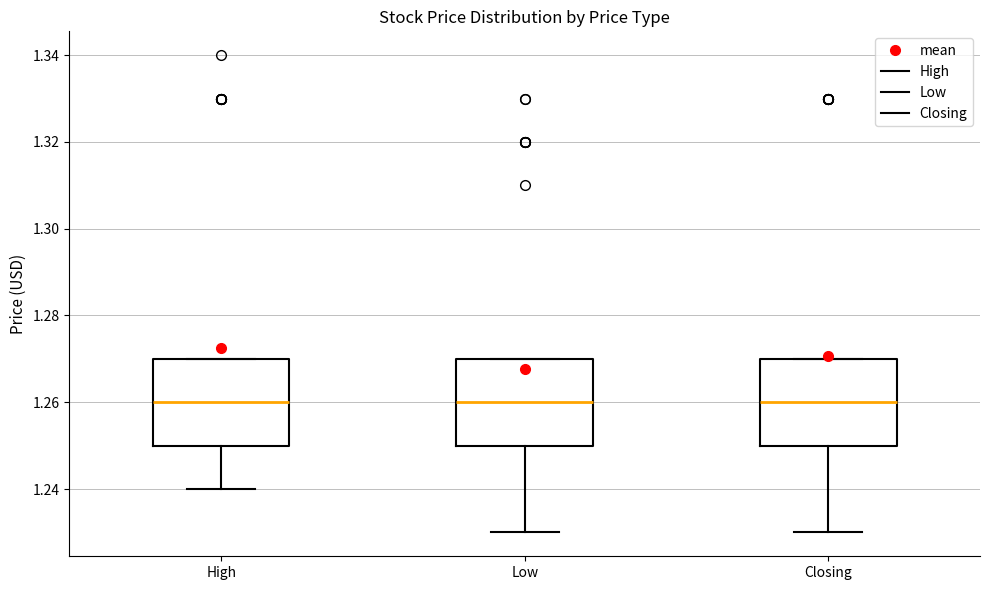

Reading left to right, transcribe this box plot: for each box, give where its median line is, the range the box spans, and where its two whiskers end, as read against the y-axis. The values are not printed on the chart, so give them approximately, as read against the axis.

High: median 1.26, box 1.25 to 1.27, whiskers 1.24 to 1.27
Low: median 1.26, box 1.25 to 1.27, whiskers 1.23 to 1.27
Closing: median 1.26, box 1.25 to 1.27, whiskers 1.23 to 1.27